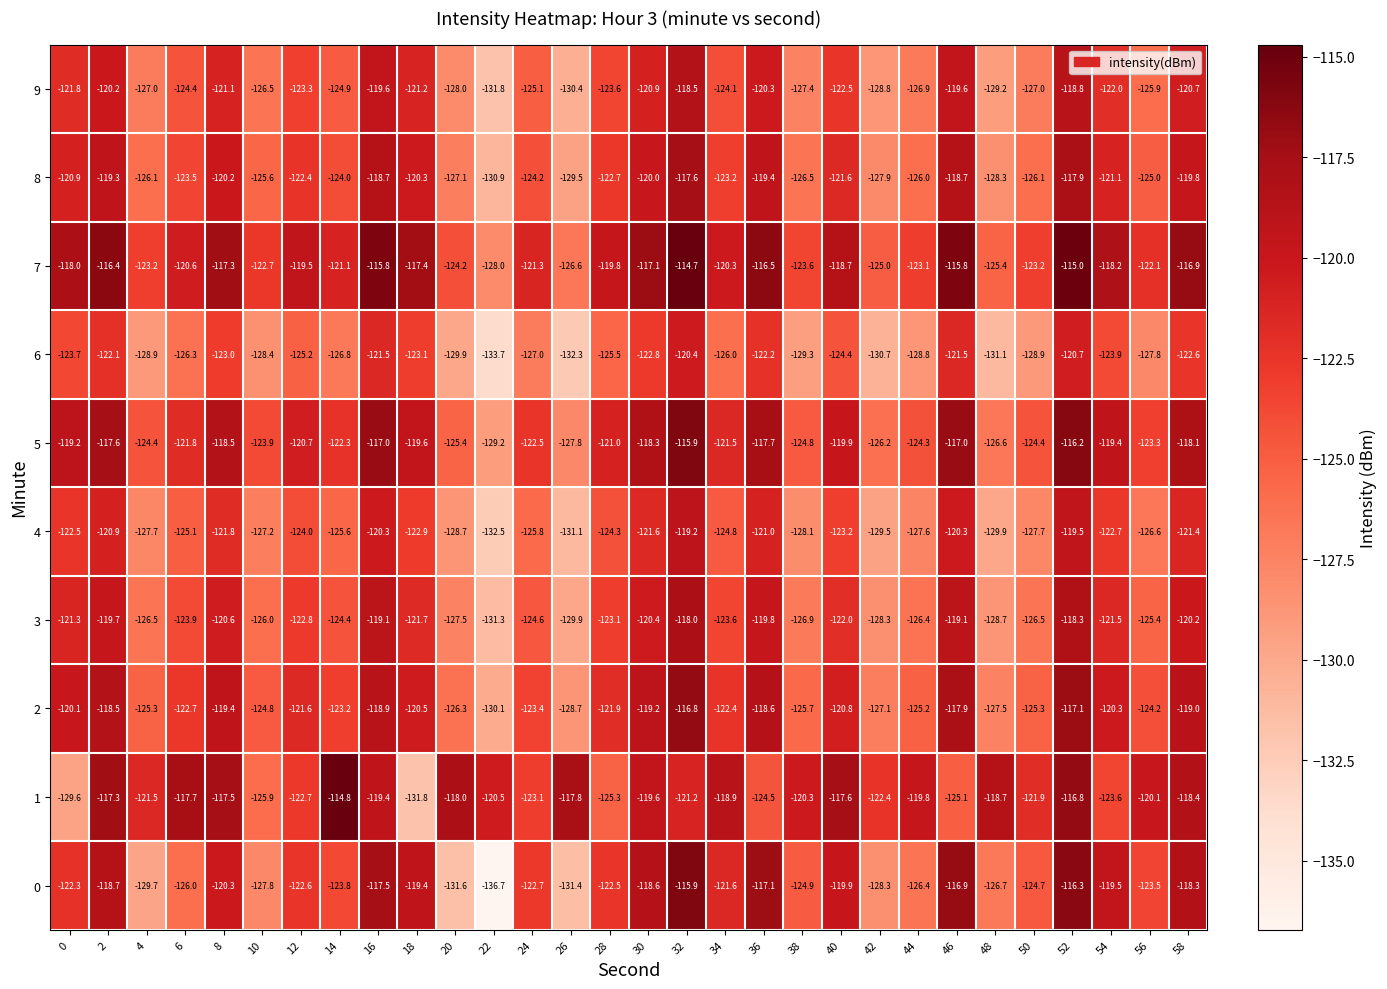

How many distinct data groups are displayed?

10